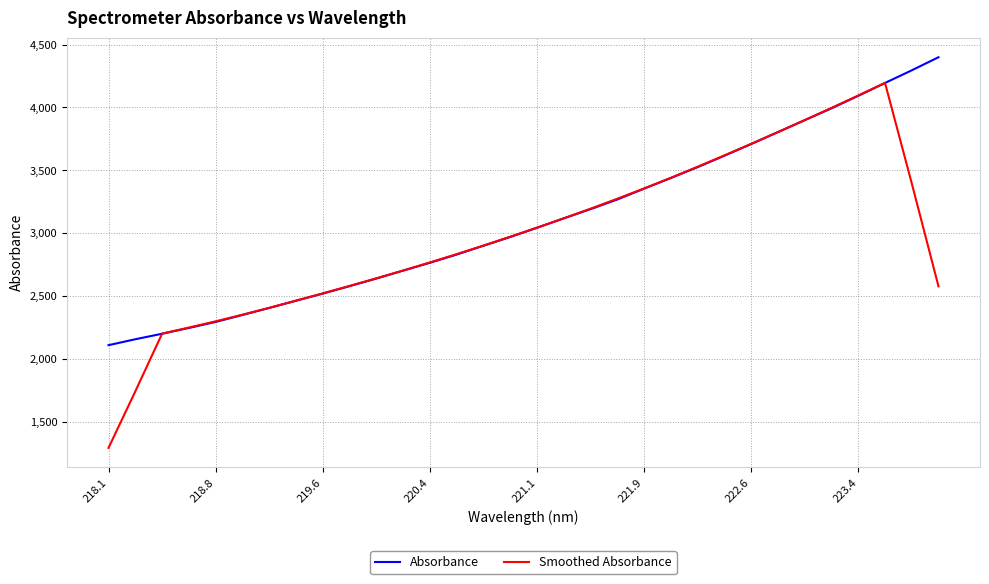

After their last crossing, which series has the higher values: Absorbance or Smoothed Absorbance?

Absorbance